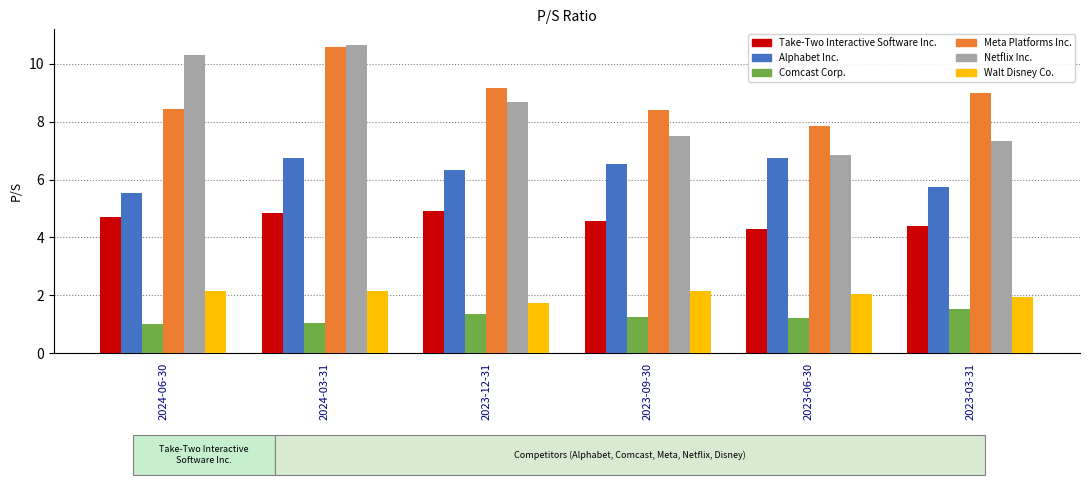

How many groups of bars are there?

6